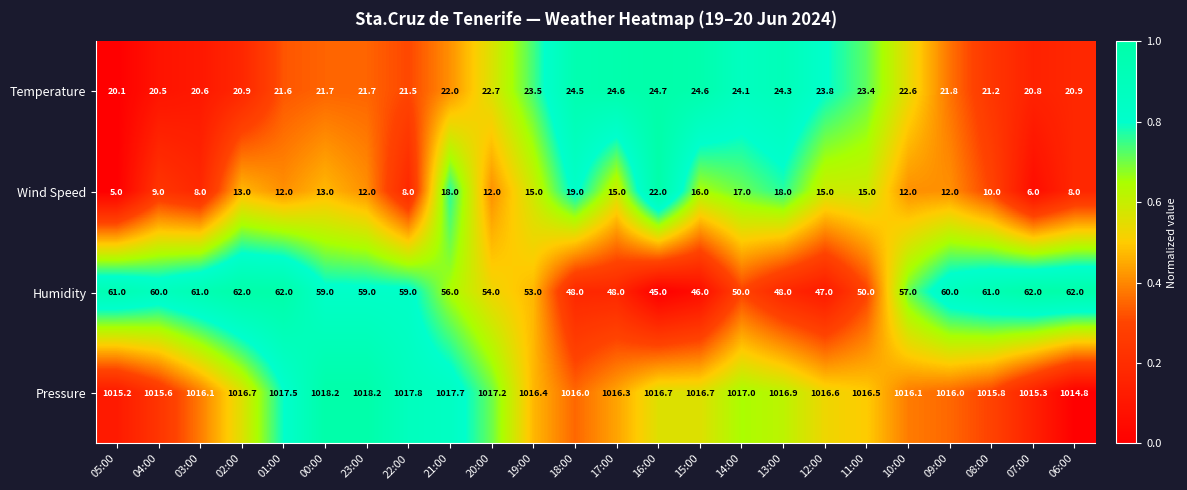

Rank the series at 10:00 from lowest to highest value.

Wind Speed, Temperature, Humidity, Pressure